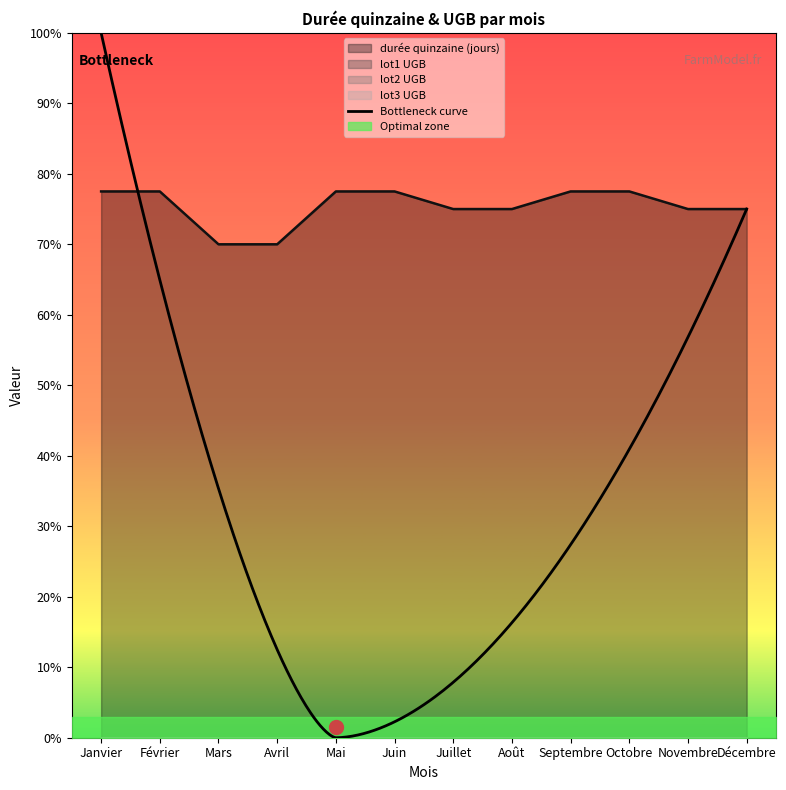

Rank the categories by lot1 UGB value from lowest to highest.

Janvier, Février, Mars, Avril, Mai, Juin, Juillet, Août, Septembre, Octobre, Novembre, Décembre